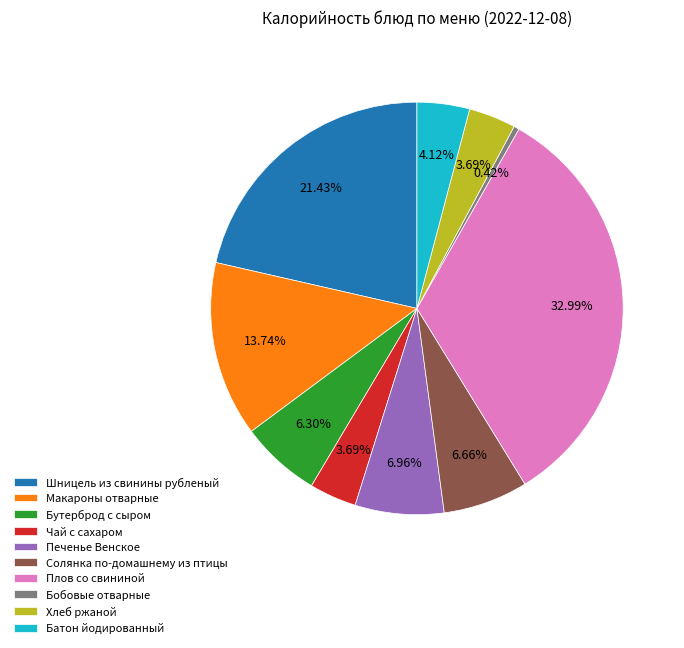

Does Чай с сахаром account for over 50% of the chart?

No